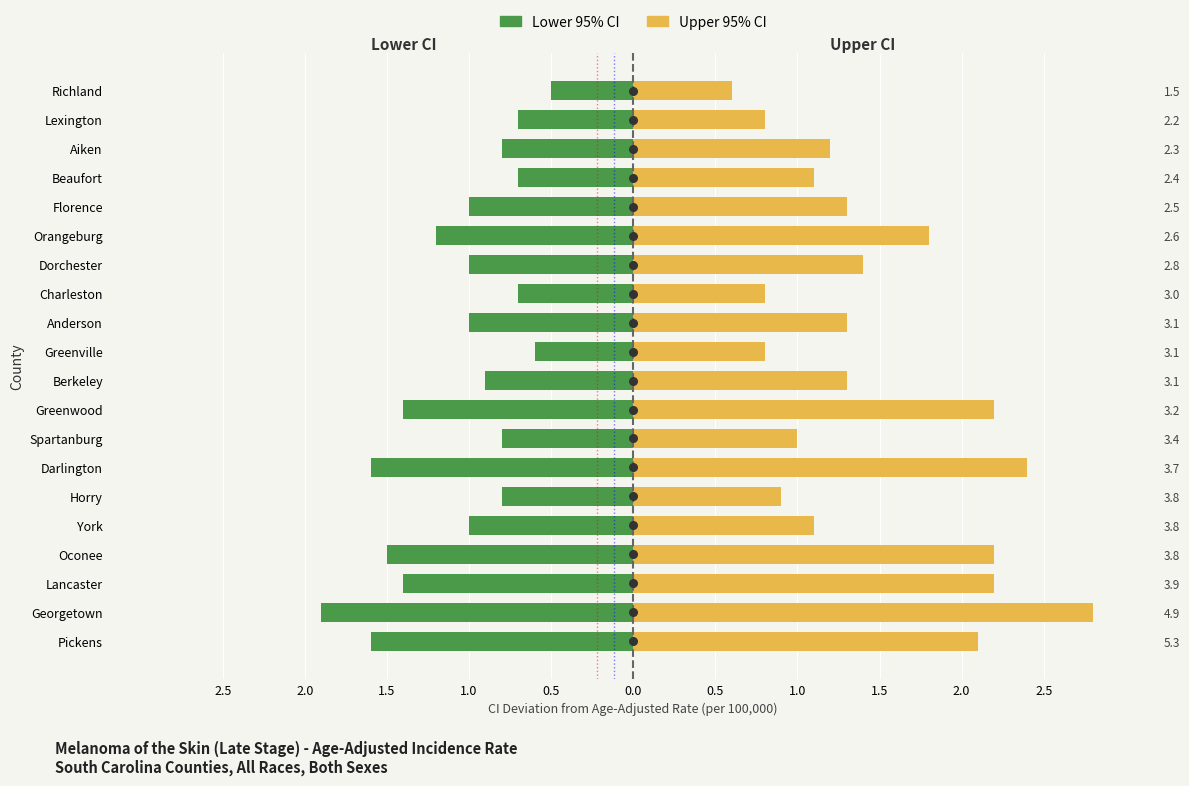

At how many categories does at least one series exceed -1?

20